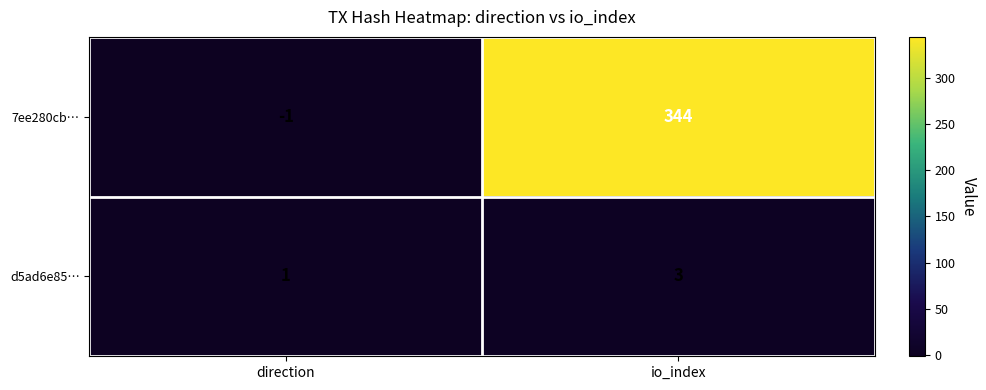

Reading left to right, list all the values displayed in this chart.

7ee280cb…: -1	344
d5ad6e85…: 1	3